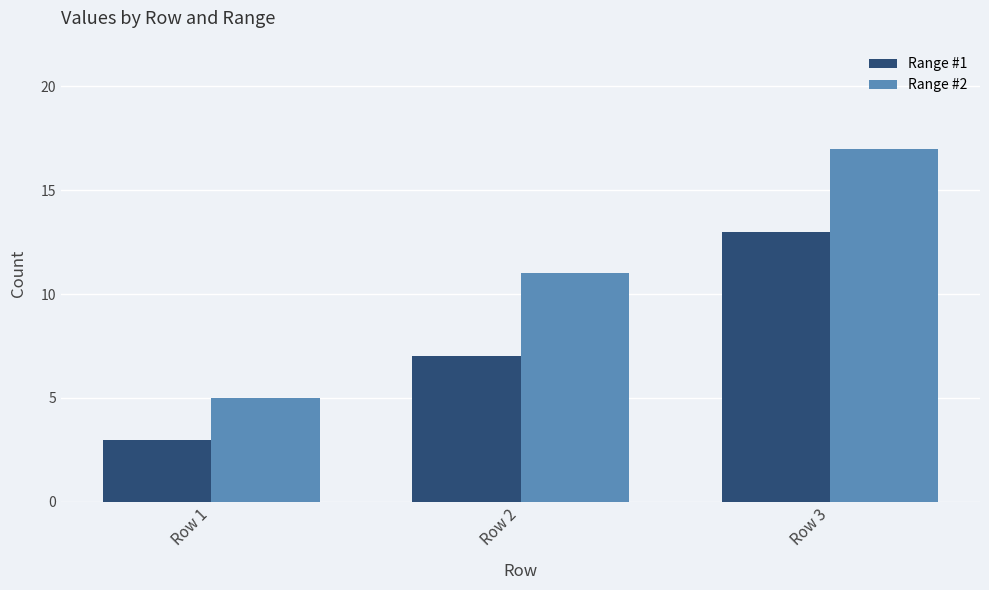

What are all the series names shown in the legend?

Range #1, Range #2